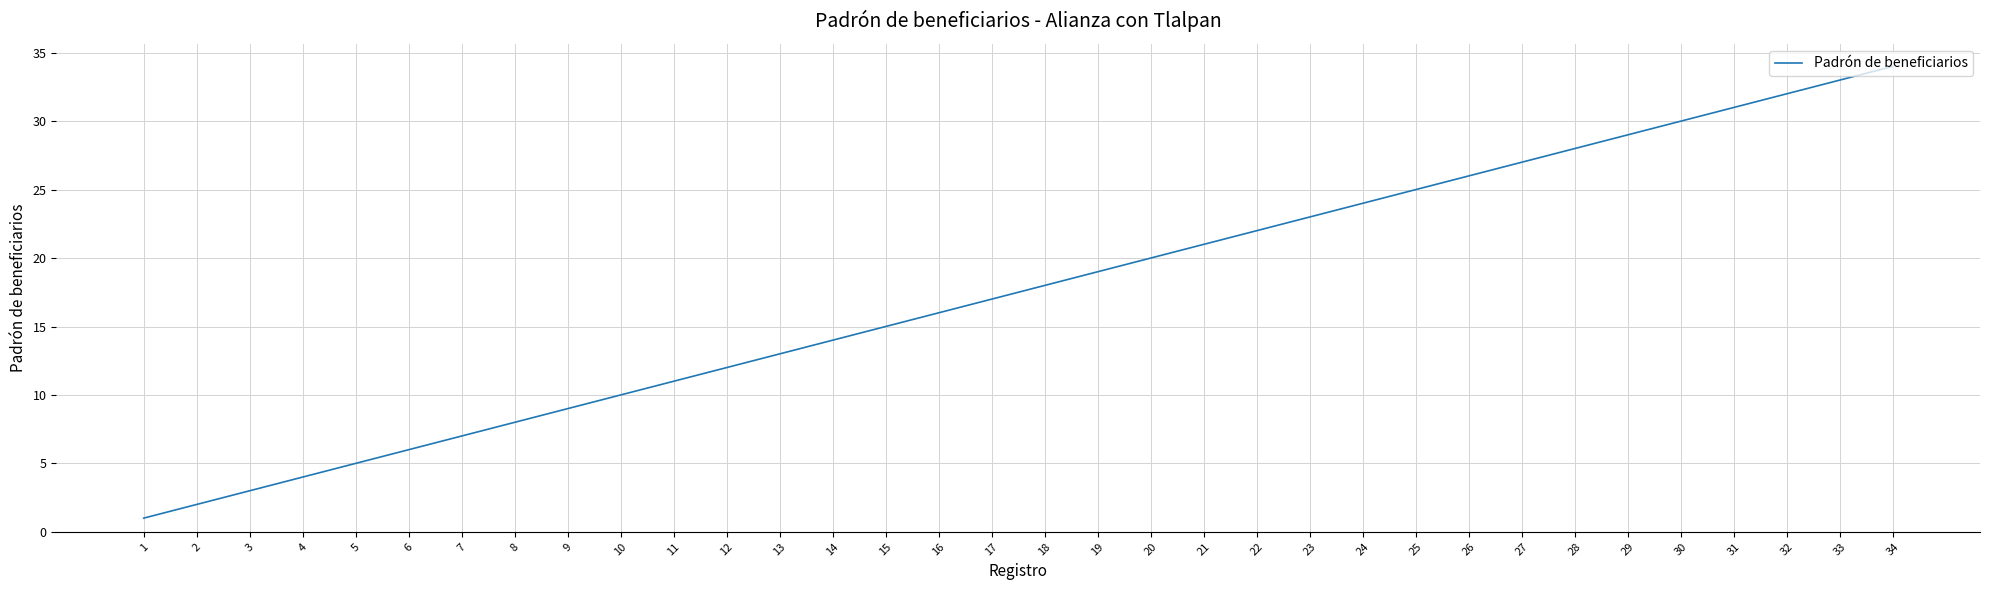

What is the approximate value at 28, to the nearest 10?

30